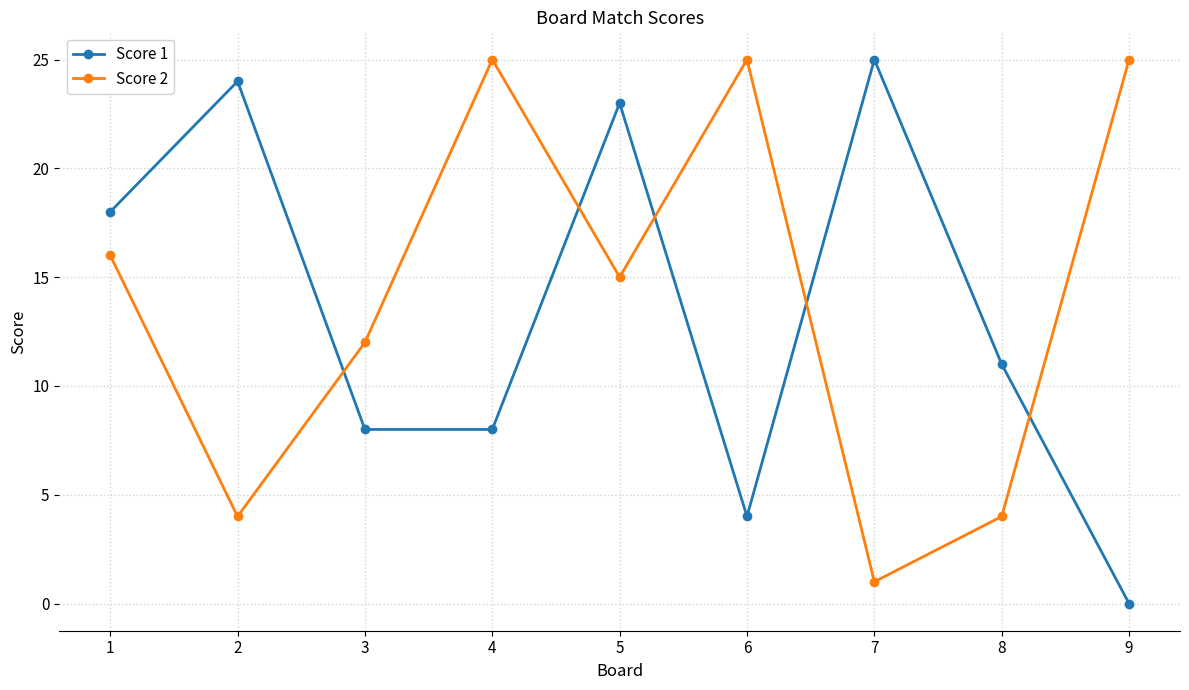

How many lines are shown in the chart?

2